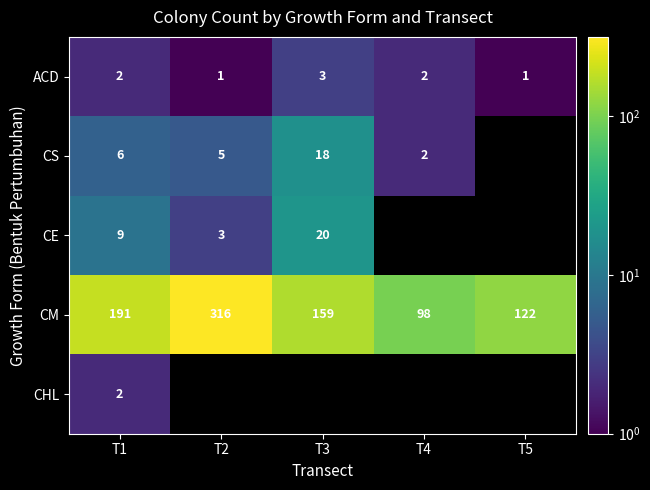

How many CM values are between 122 and 191?

3